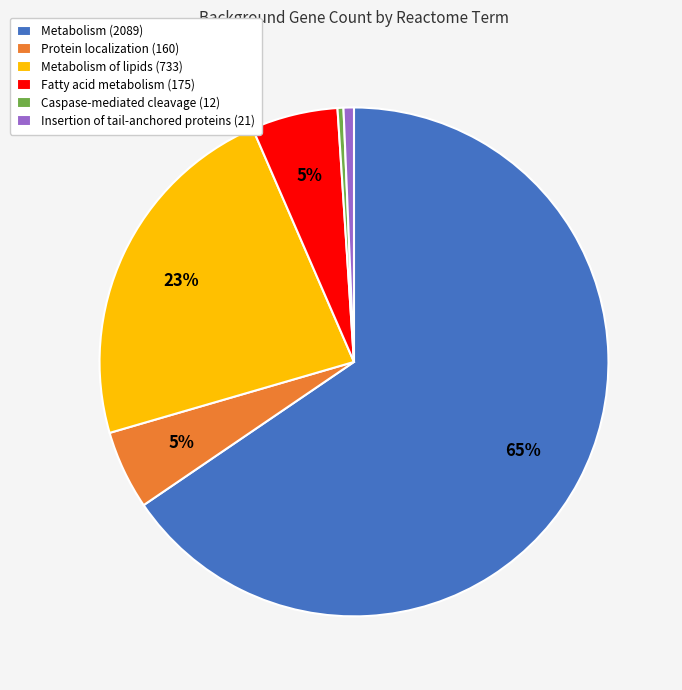

To the nearest percent, what is the average slice percentage?

17%